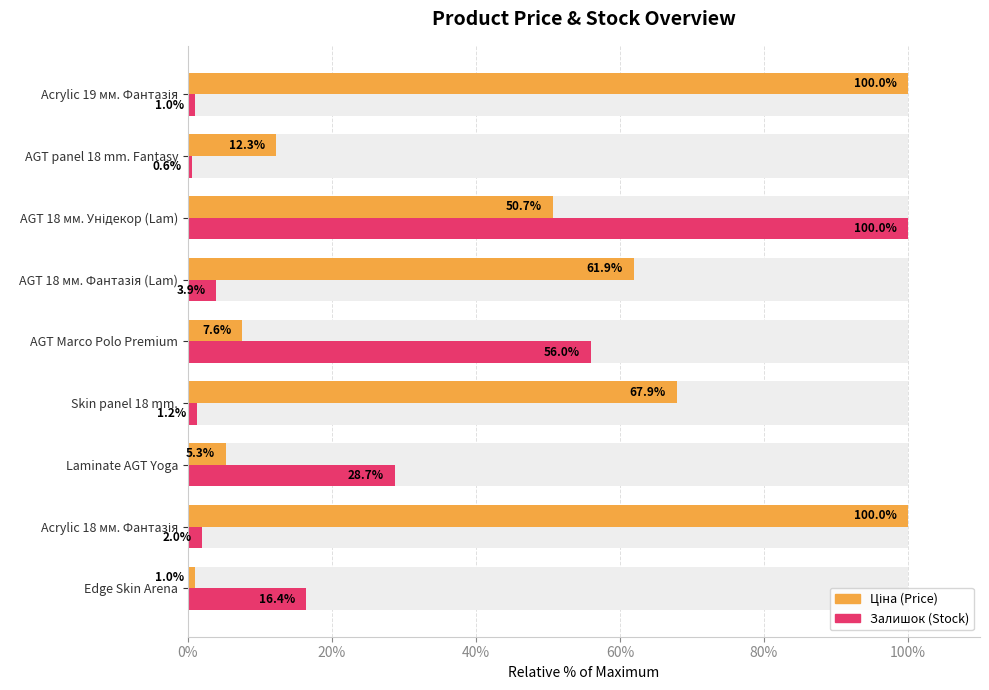

What value does the Залишок series have at Laminate AGT Yoga?

28.7